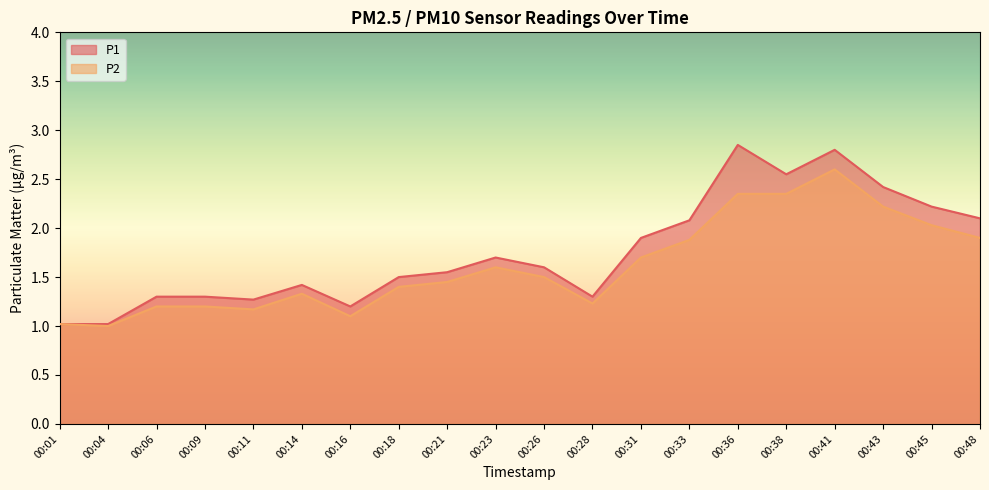

At which category does P2 reach its first local peak?

00:14